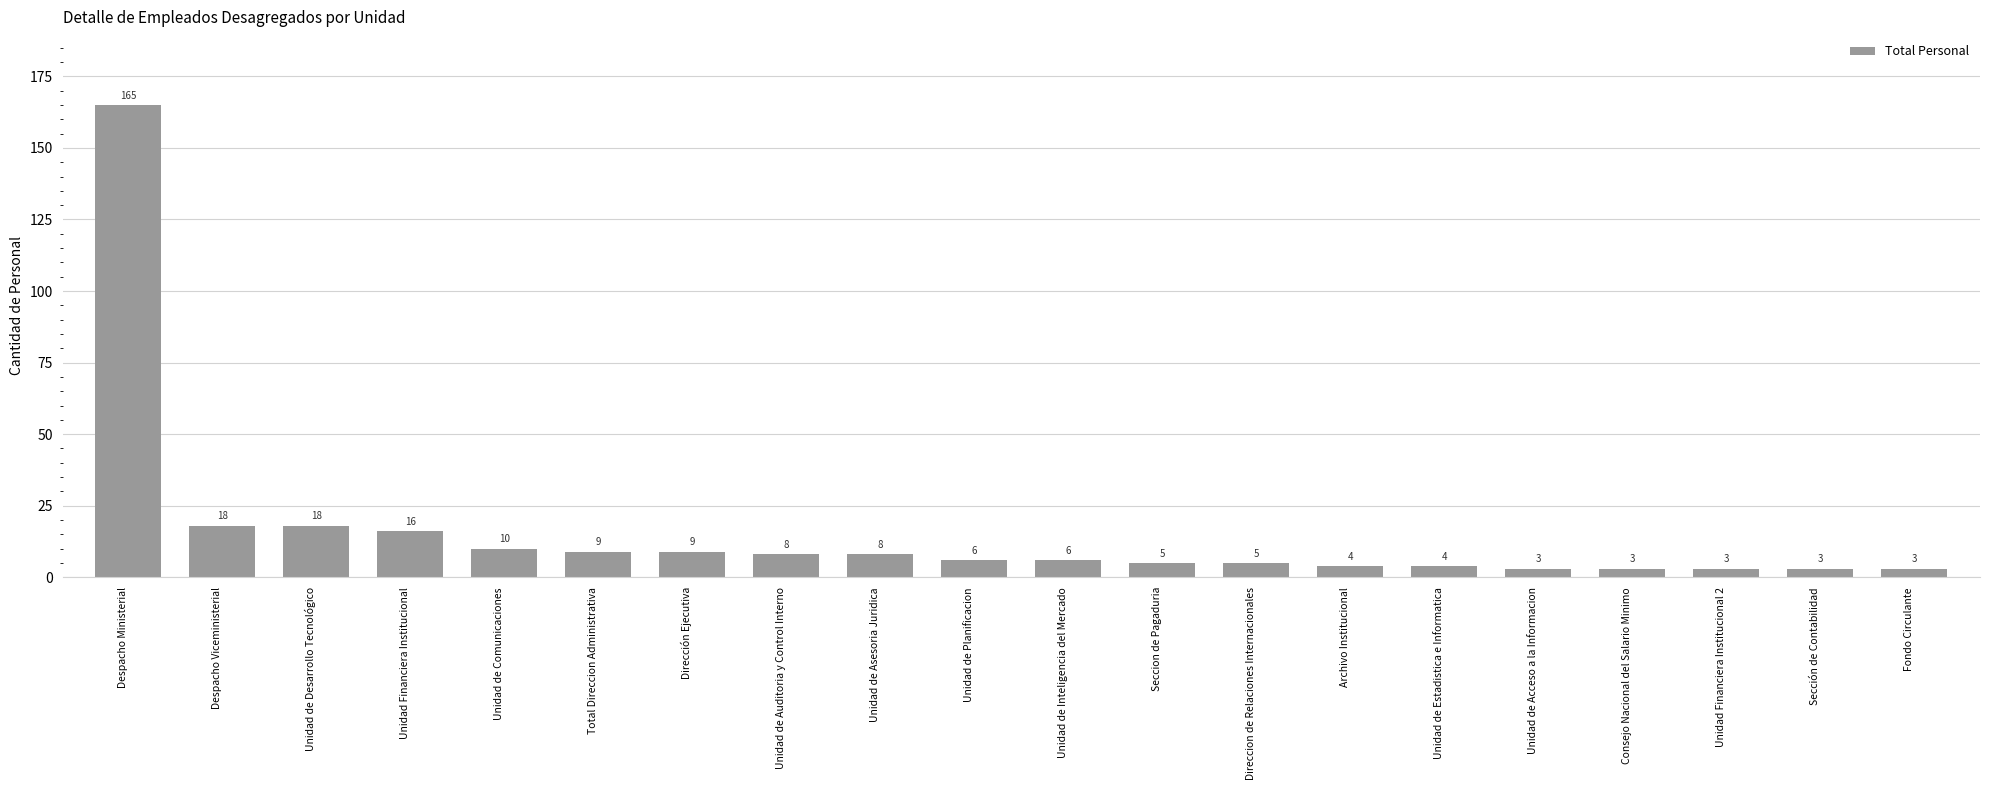

How many series are shown in this chart?

1